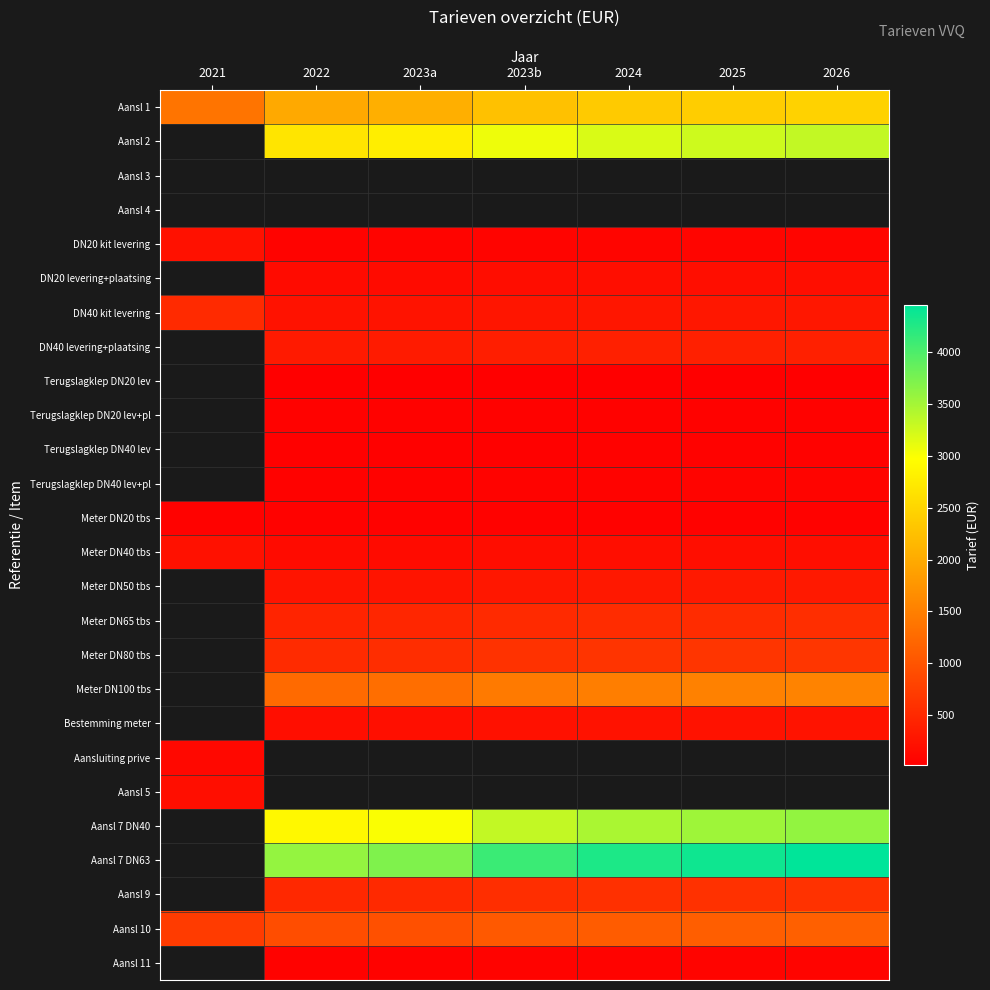

Is it true that Aansl 7 DN63 equals 4452.0 at 2026?

True